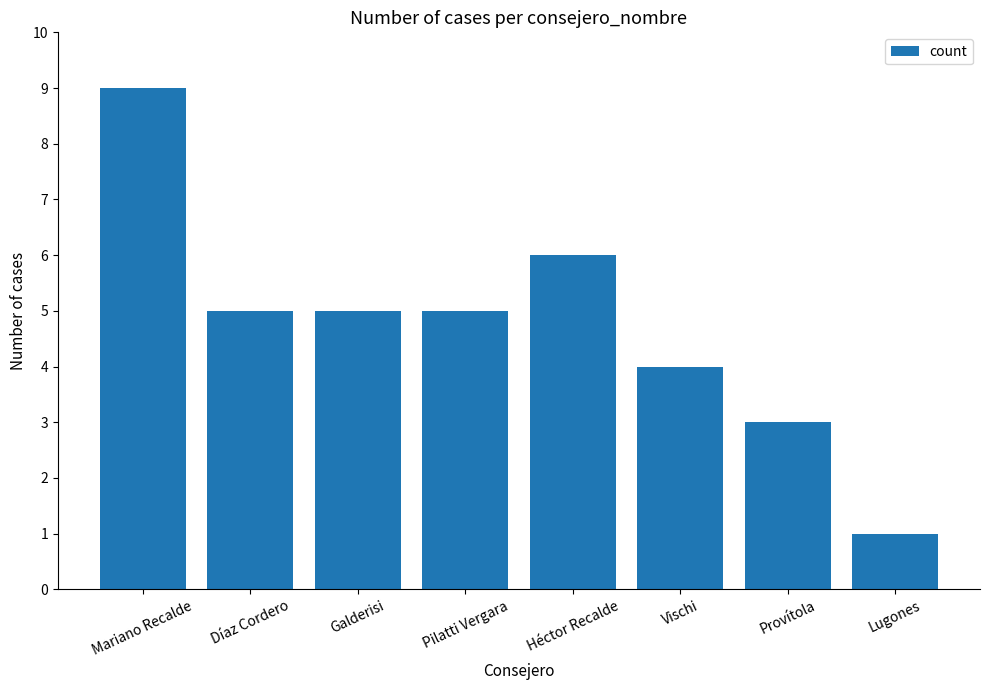

Reading left to right, what are all the values shown in this chart?

9	5	5	5	6	4	3	1